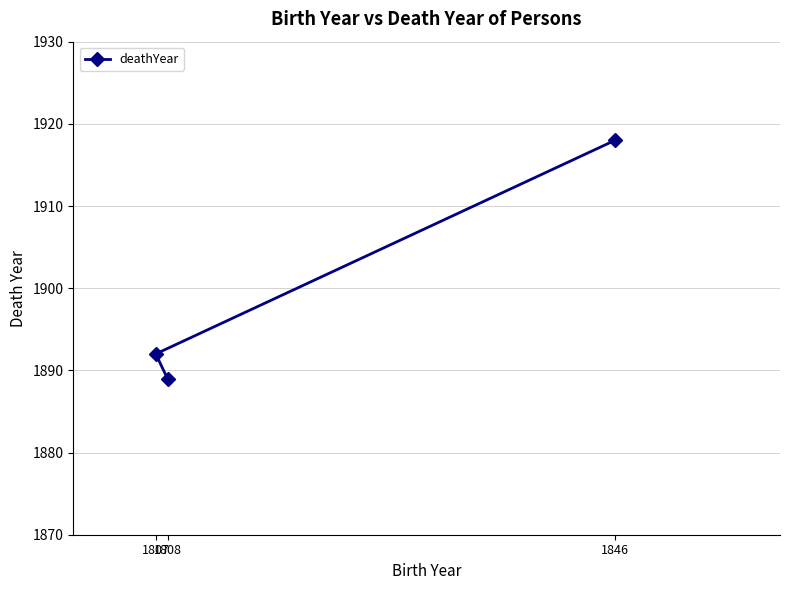

Which label corresponds to the largest value in the chart?

1846